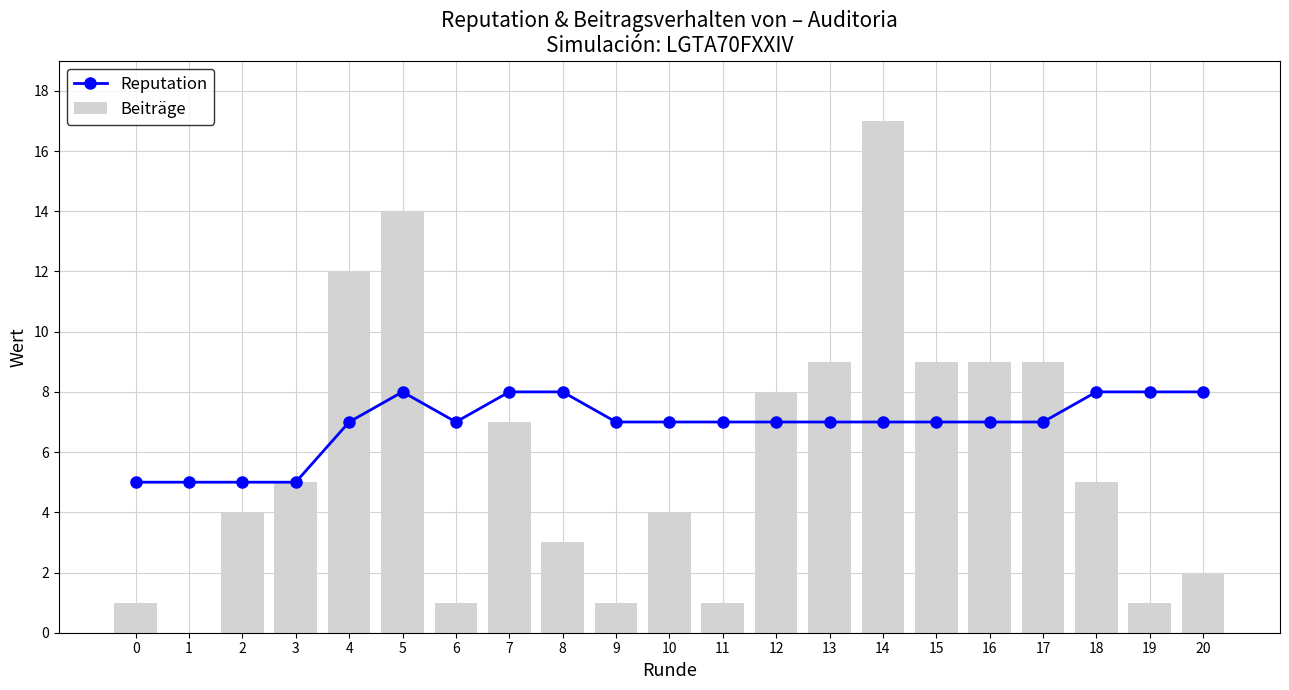

Rank the series by their maximum value, from lowest to highest.

Reputation, Beiträge